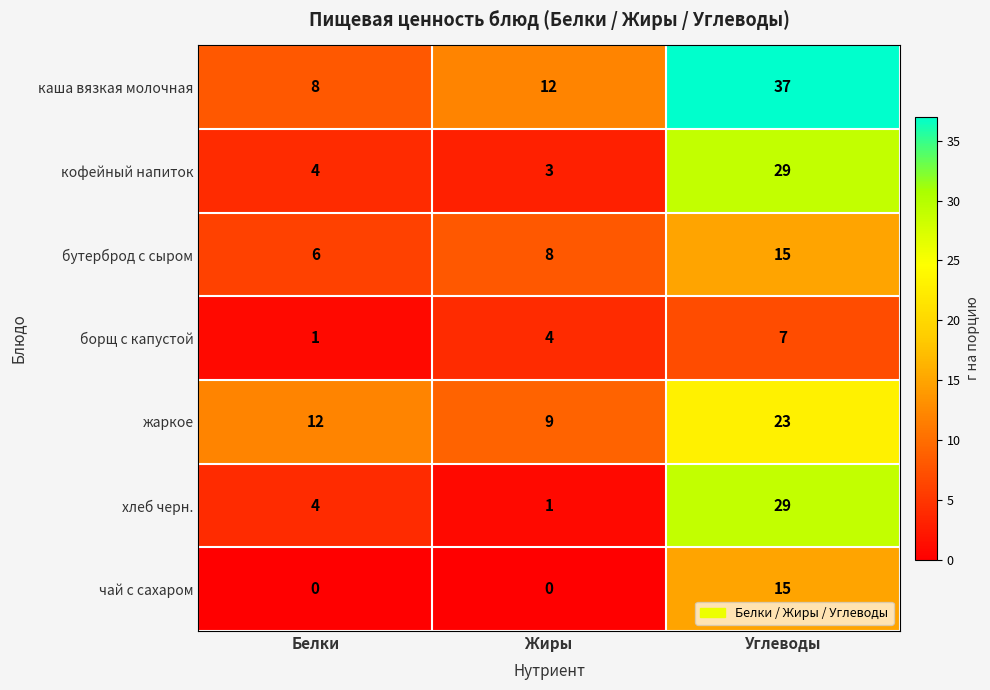

What is the greatest value displayed?

37